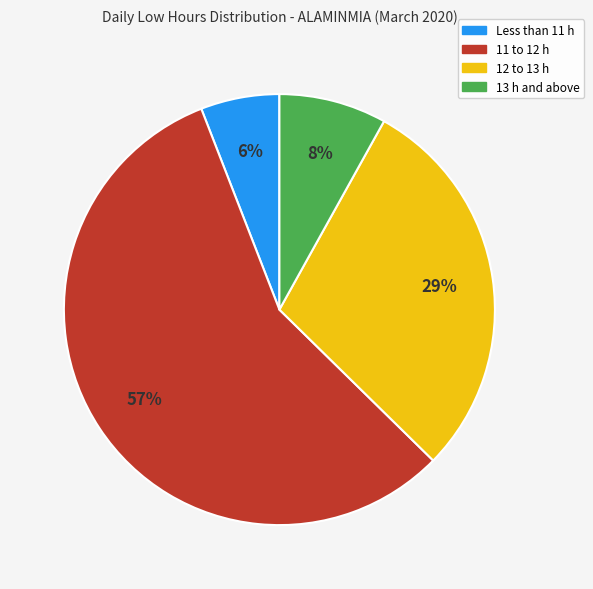

To the nearest percent, what is the average slice percentage?

25%